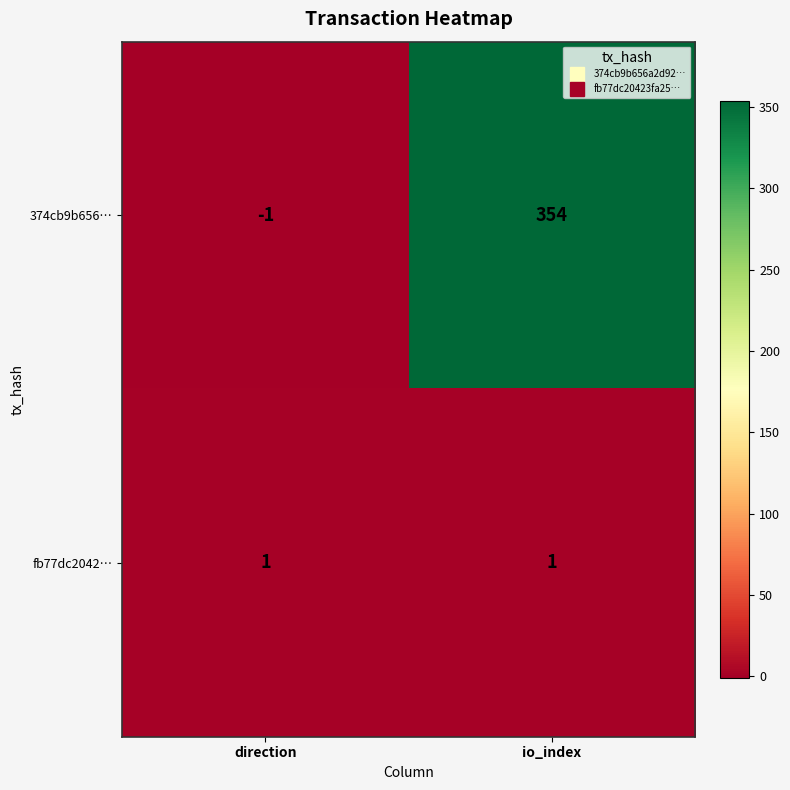

Which series has the largest range (max minus min)?

374cb9b656…